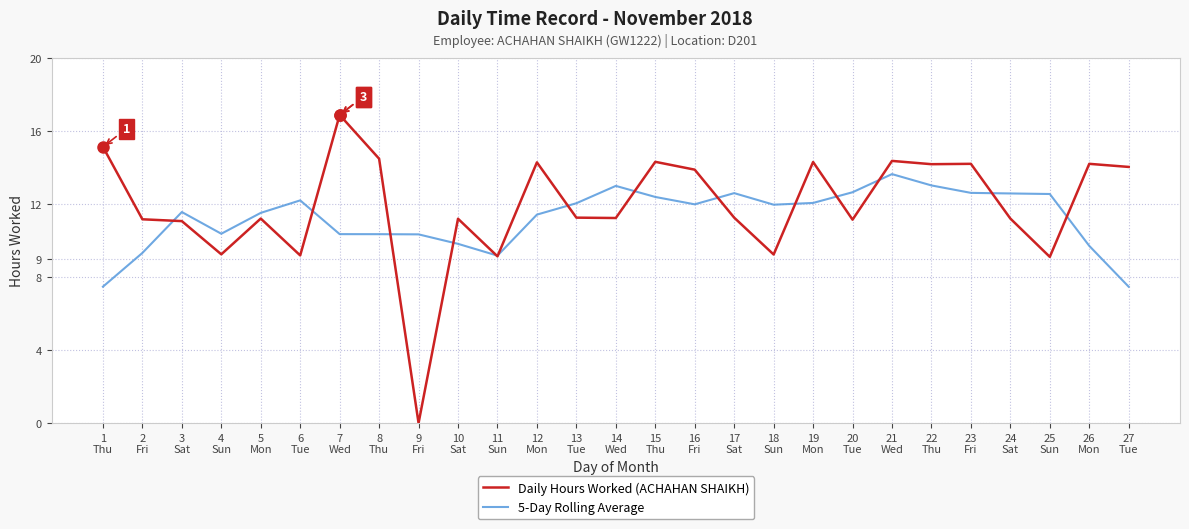

List the series in order of their overall mean, lowest first.

5-Day Rolling Average, Daily Hours Worked (ACHAHAN SHAIKH)